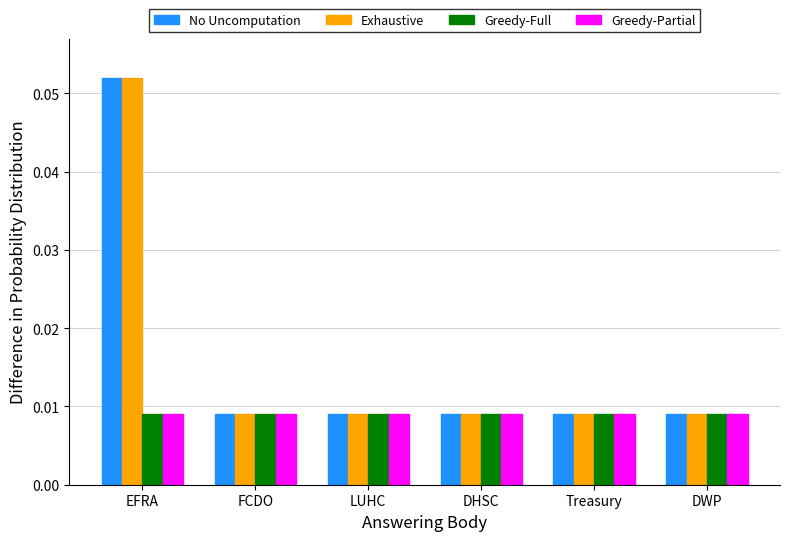

Which series has the largest range (max minus min)?

Exhaustive